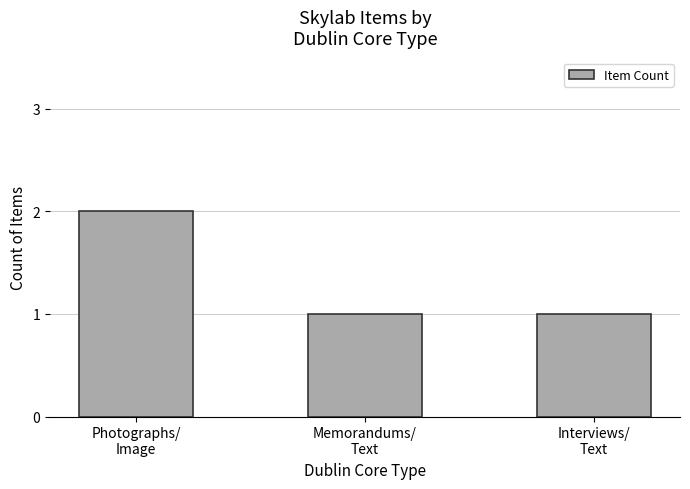

Reading left to right, list all the values displayed in this chart.

Photographs/
Image=2	Memorandums/
Text=1	Interviews/
Text=1